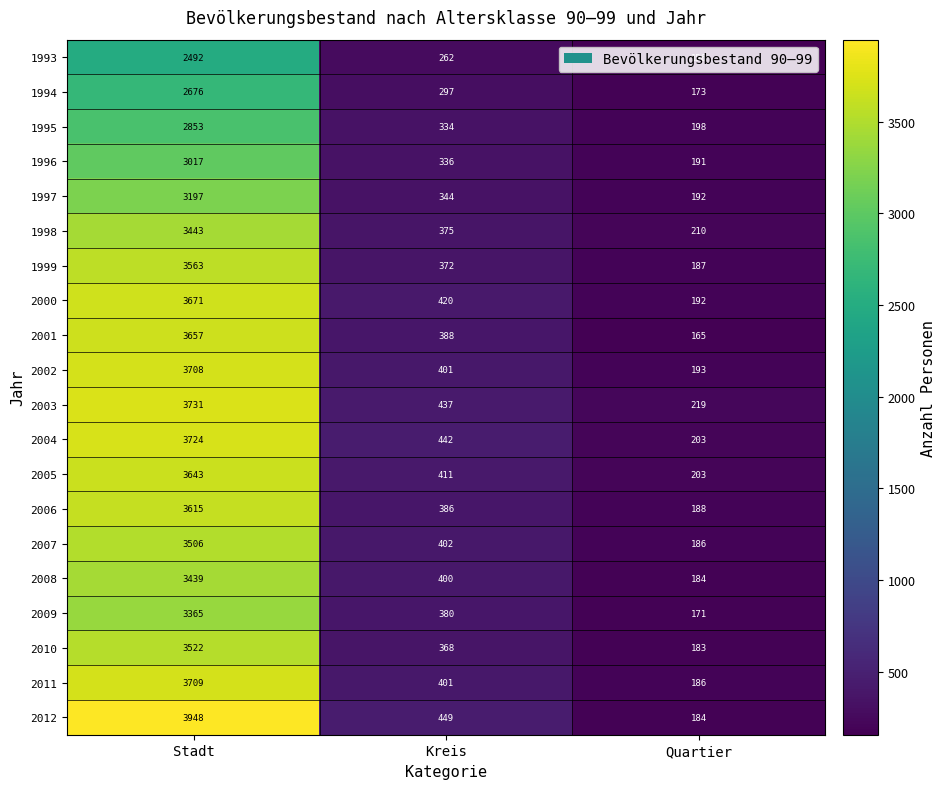

What is the sum of all 2001 values?

4210